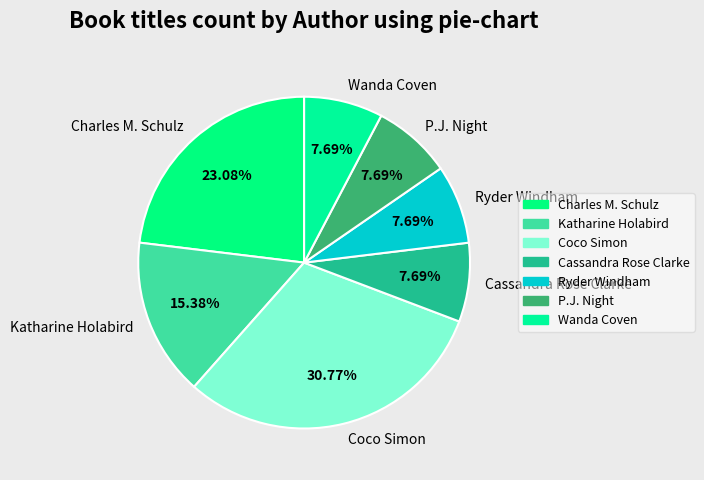

What is the total percentage of Wanda Coven and Ryder Windham?

15.4%